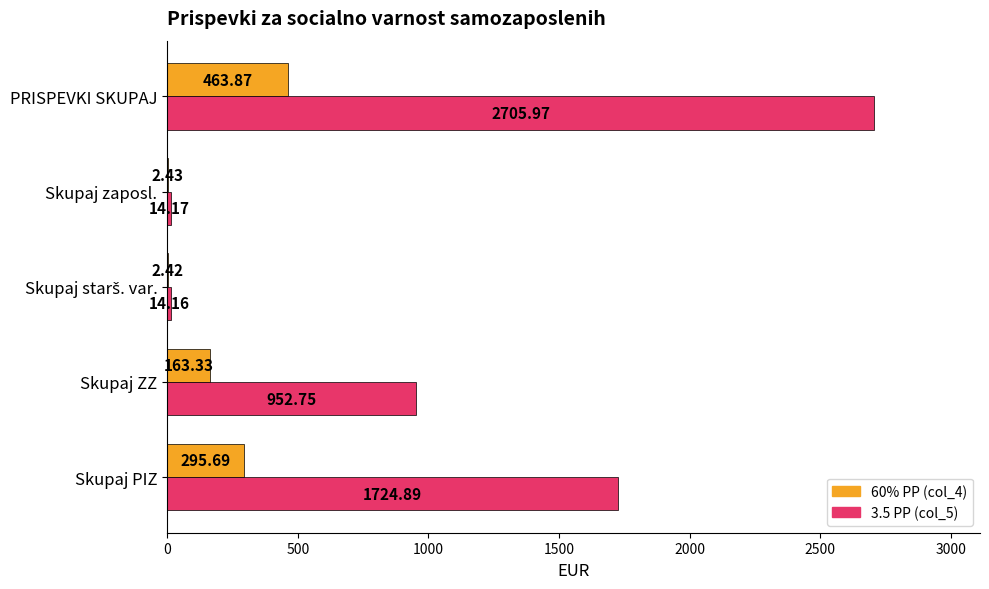

Which label corresponds to the largest value in the chart?

PRISPEVKI SKUPAJ